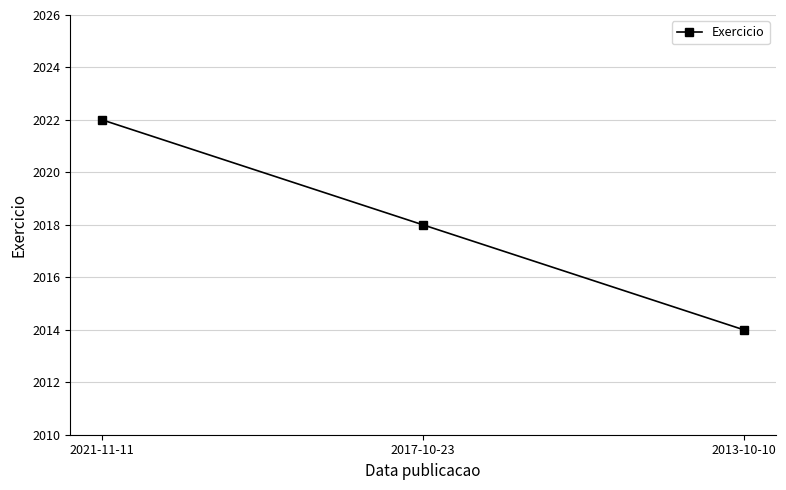

What is the minimum value shown in the chart?

2014